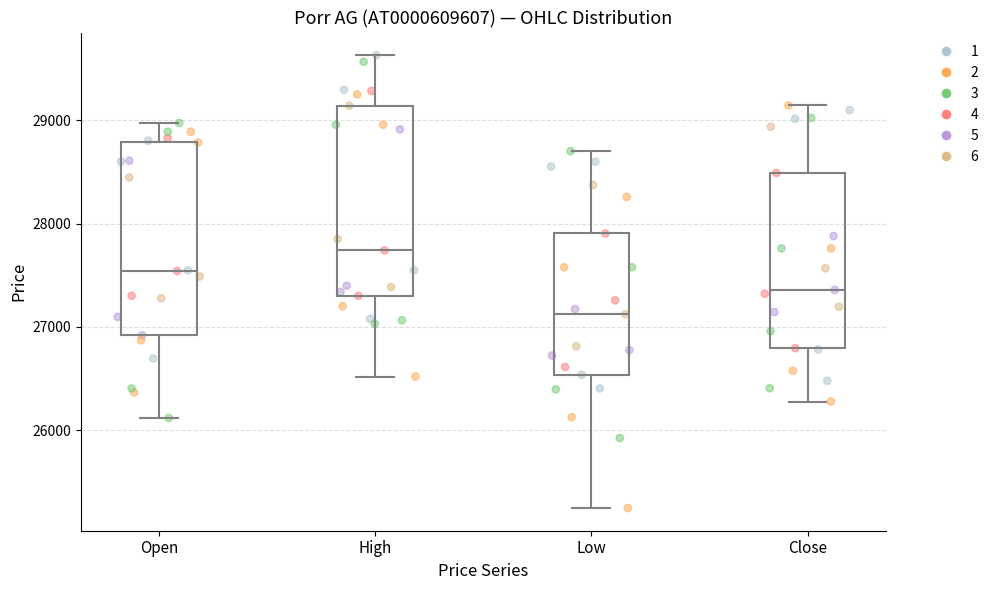

Reading left to right, transcribe this box plot: for each box, give where its median line is, the range the box spans, and where its two whiskers end, as read against the y-axis. The values are not printed on the chart, so give them approximately, as read against the axis.

Open: median 27500, box 26900 to 28800, whiskers 26100 to 29000
High: median 27700, box 27300 to 29100, whiskers 26500 to 29600
Low: median 27100, box 26500 to 27900, whiskers 25200 to 28700
Close: median 27400, box 26800 to 28500, whiskers 26300 to 29100